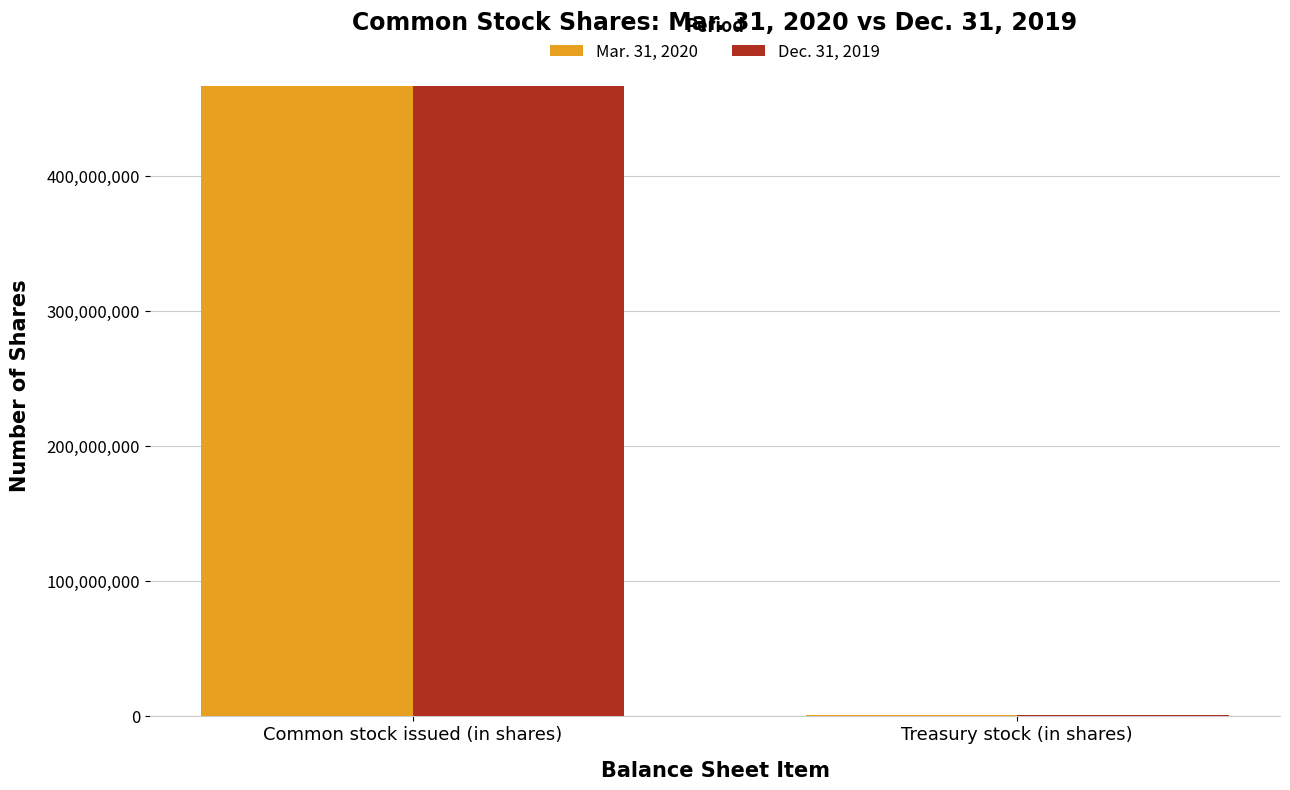

What are all the series names shown in the legend?

Mar. 31, 2020, Dec. 31, 2019